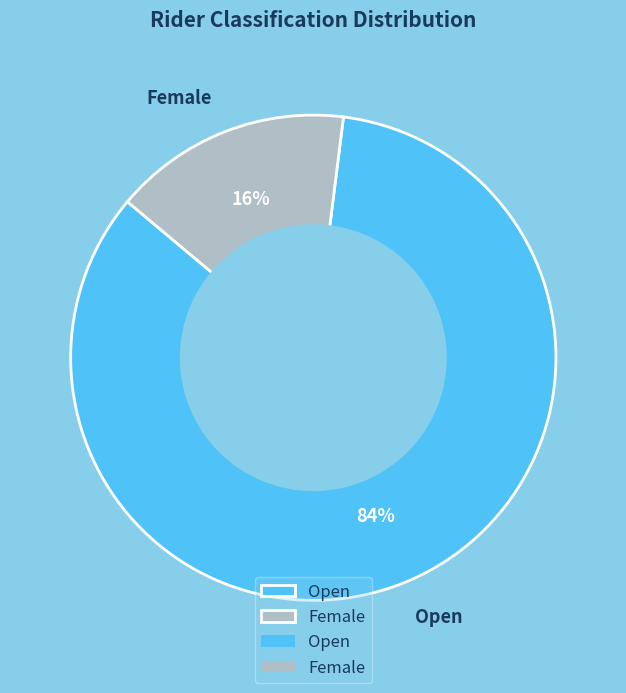

Which has a higher value, Female or Open?

Open